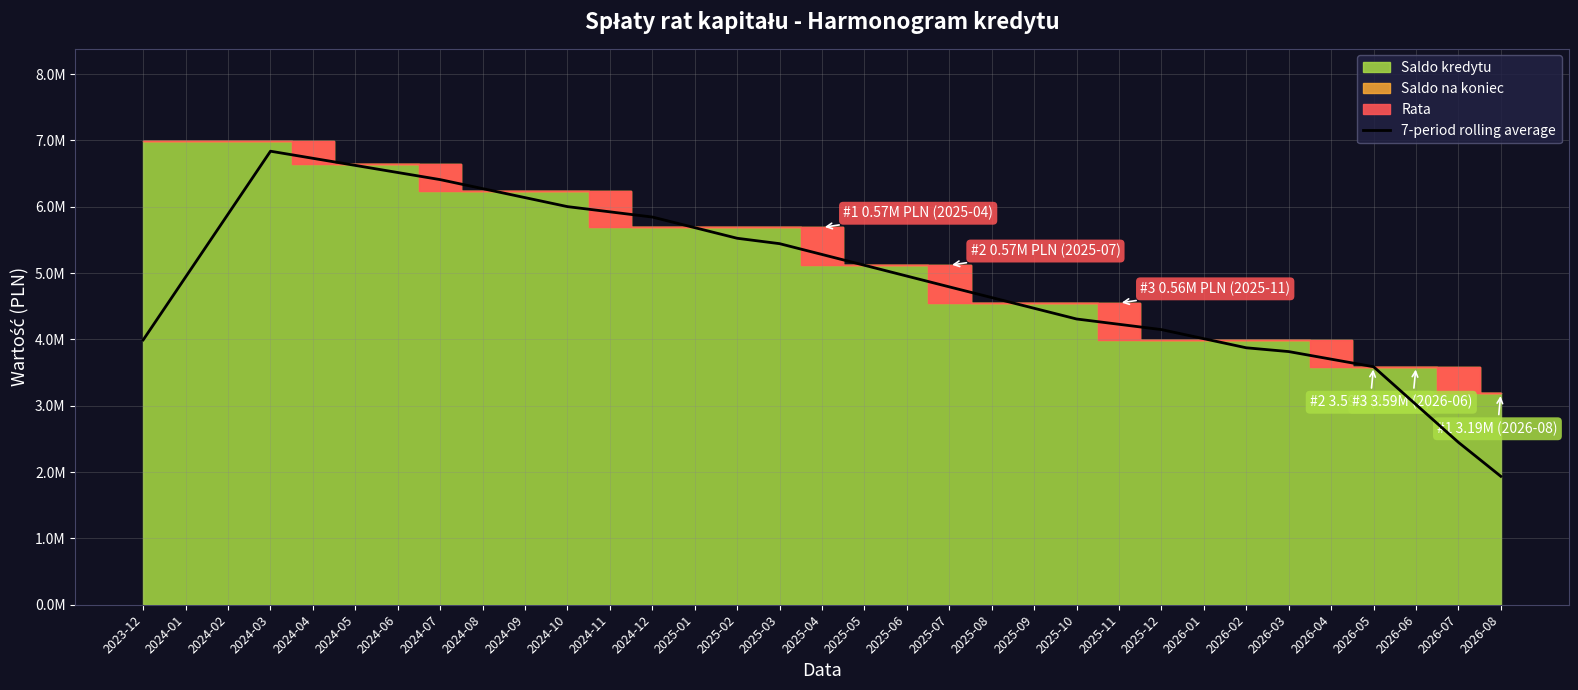

Which category has the lowest value across all series?

2026-08